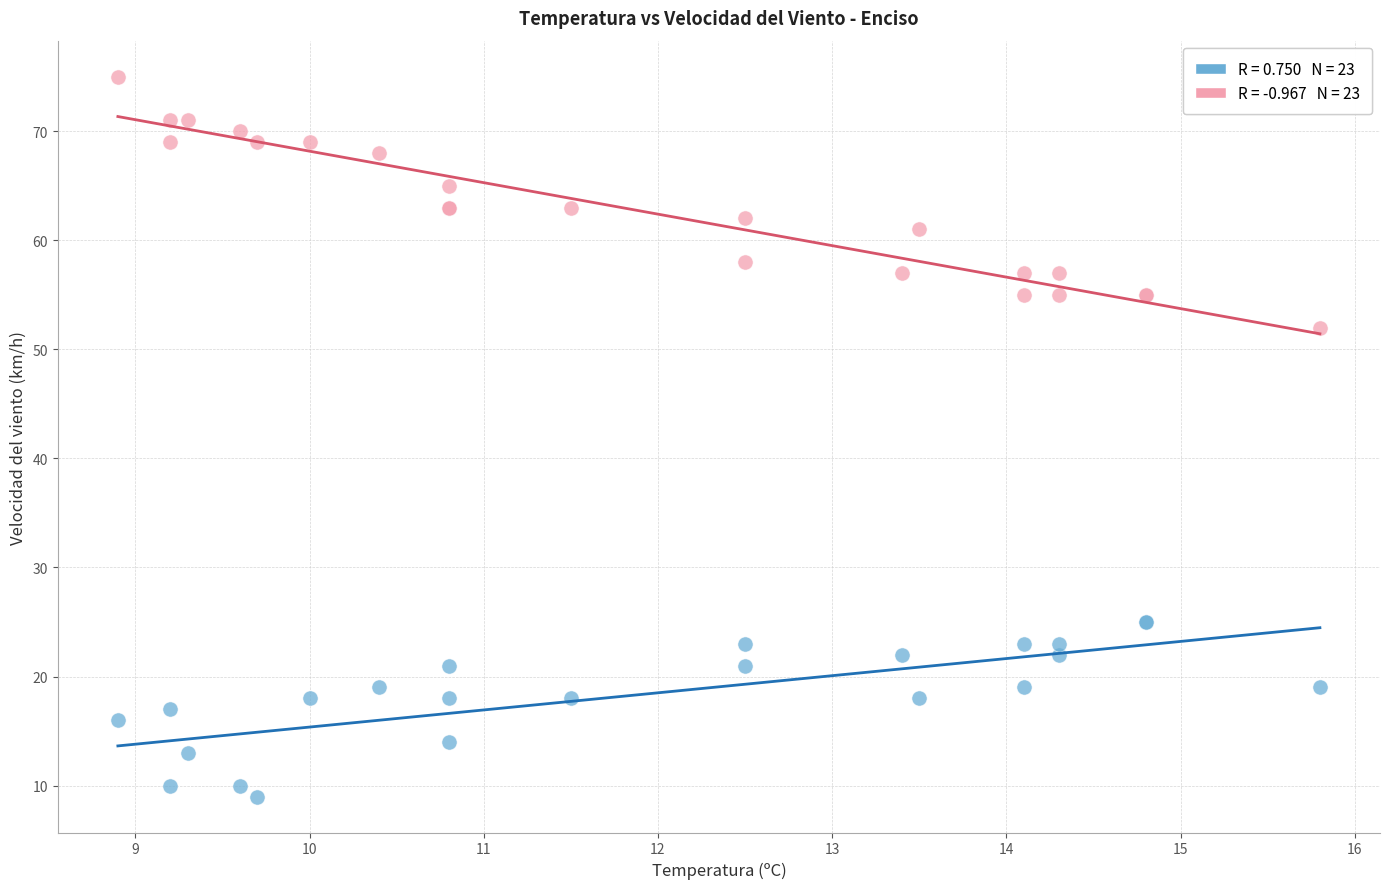

Across all series, what Y value is closest to 42?

52